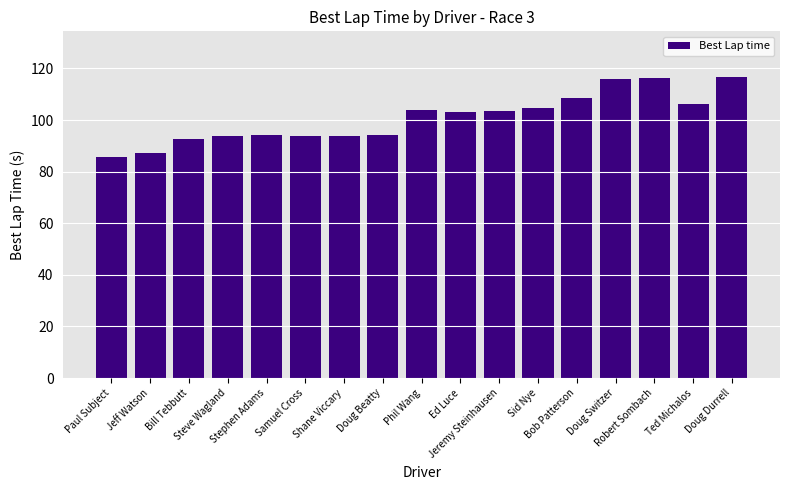

Where does the data first go above 103?

Phil Wang